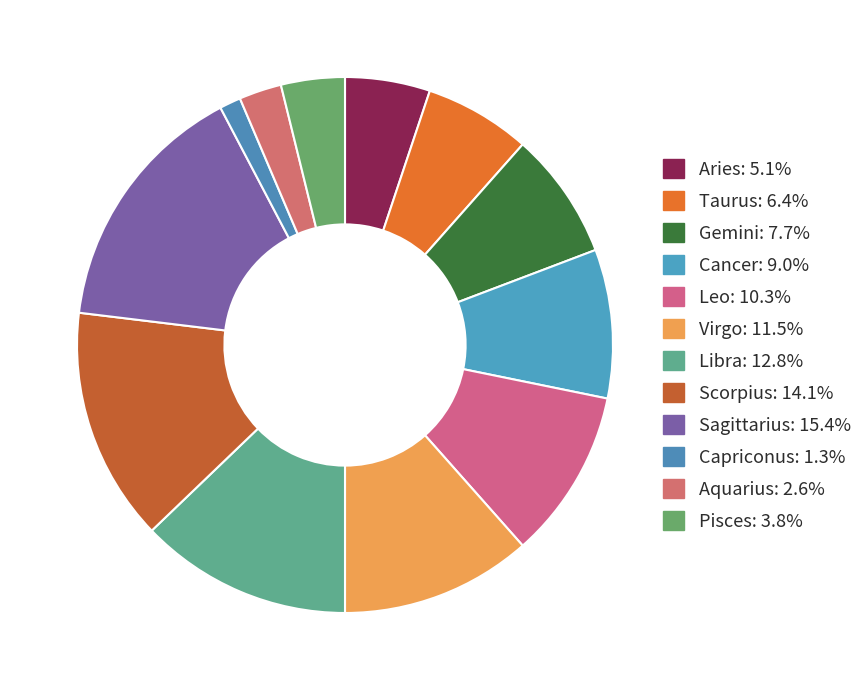

Is it true that Leo is 10% of the pie?

True